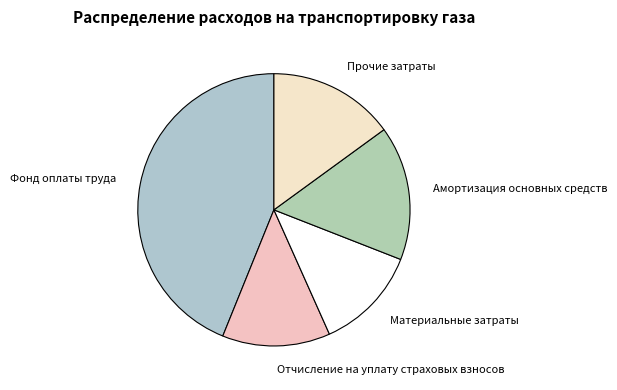

Approximately how many times larger is the value at Материальные затраты compared to Прочие затраты?

0.8